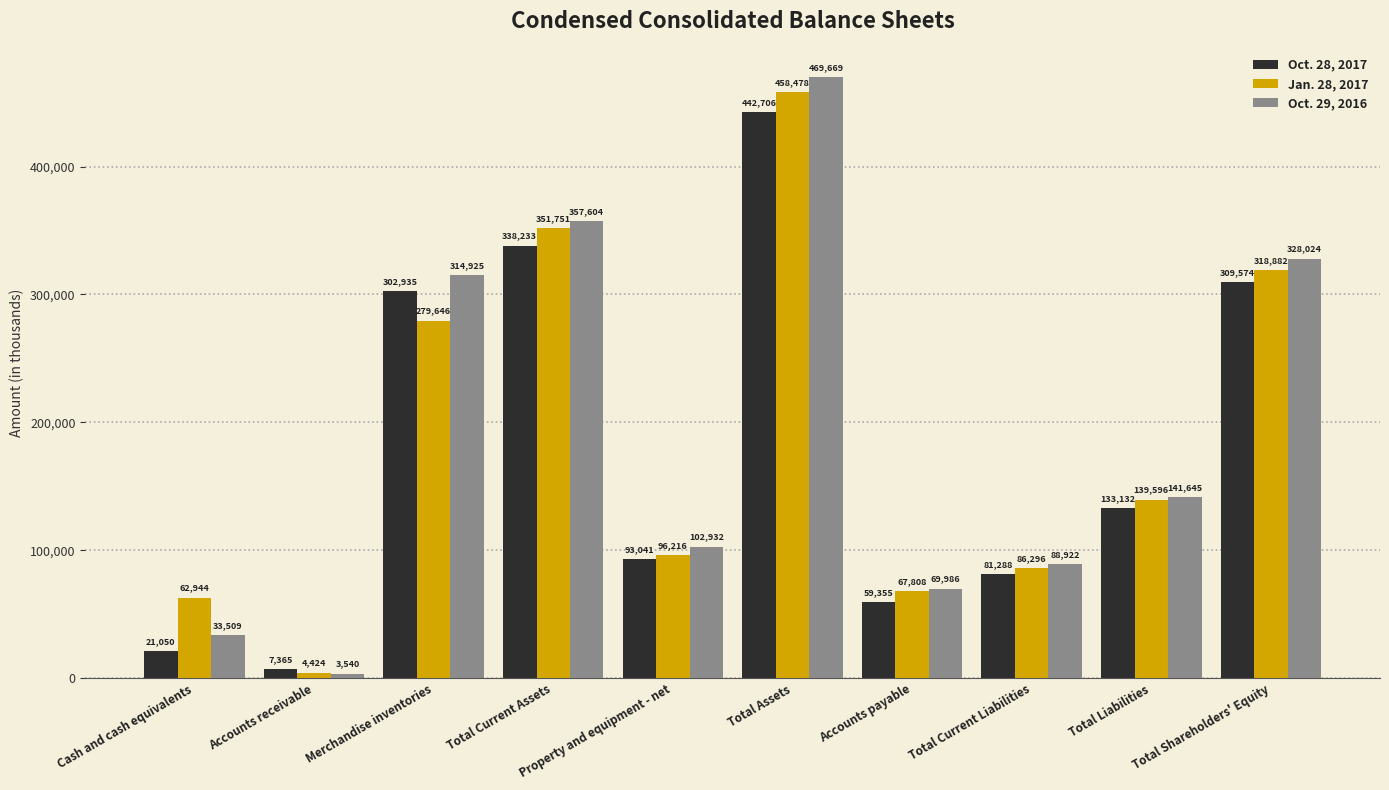

Count the number of categories in the chart.

10